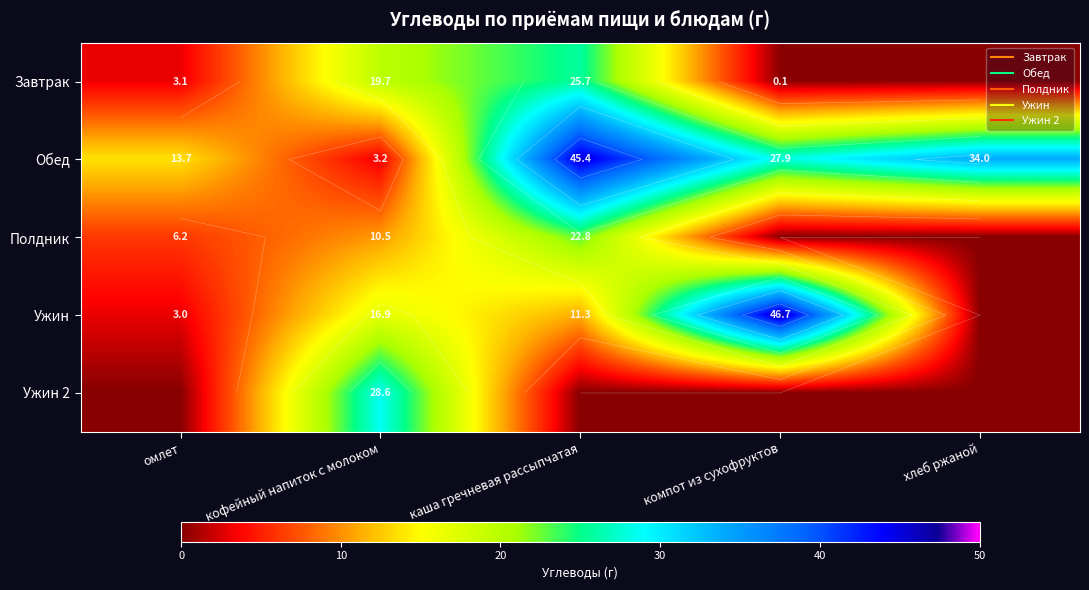

At which label does Полдник reach its minimum?

компот из сухофруктов